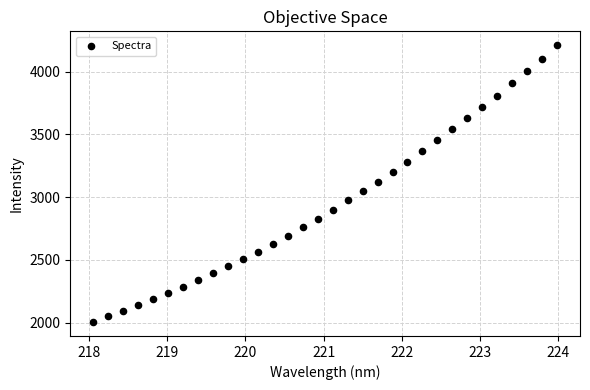

What is the range of X values (max minus min)?

5.9